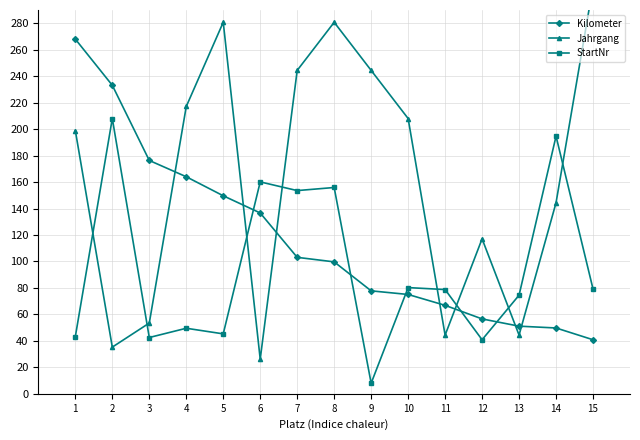

How many interior local peaks does the StartNr series have?

6